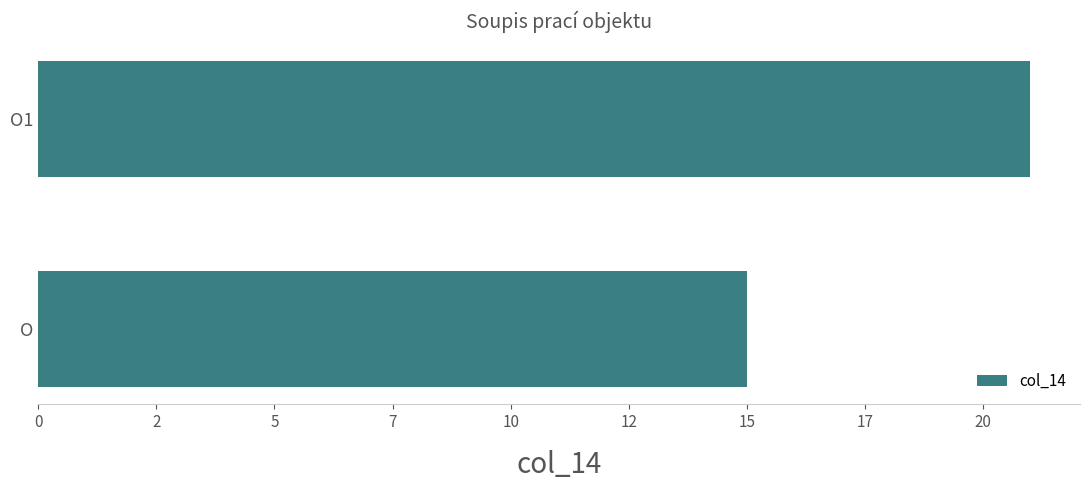

Rank the categories by value from highest to lowest.

O1, O